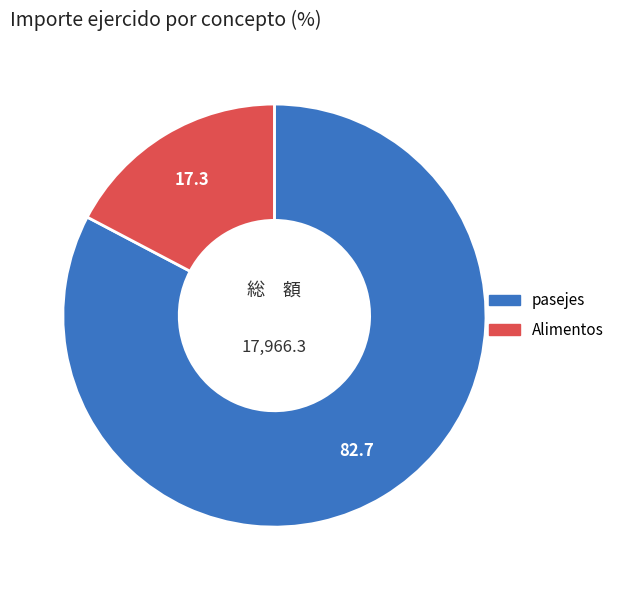

How many segments does this pie chart have?

2